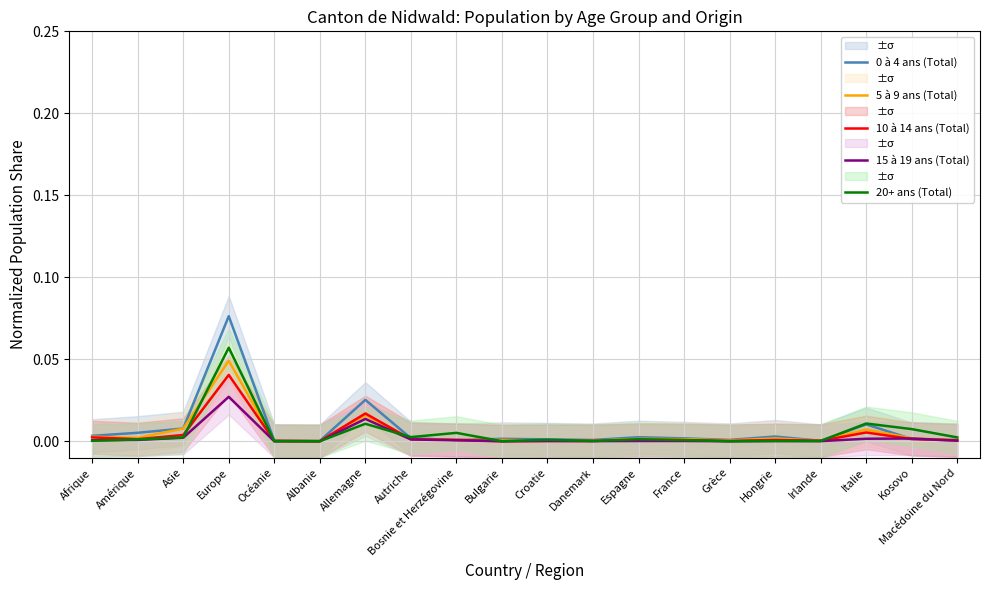

At which label is 0 à 4 ans (Total) closest to 0?

Albanie